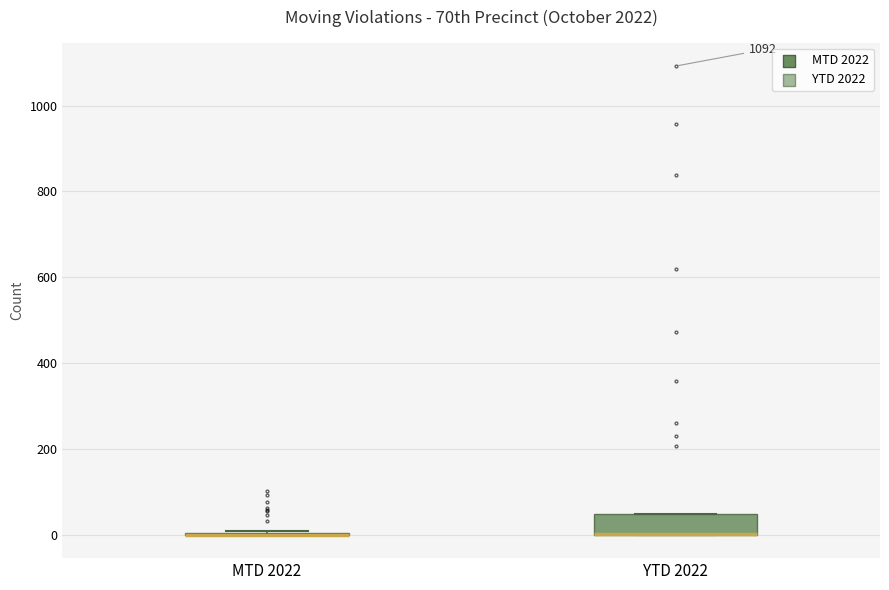

Reading left to right, read every box against the y-axis: the position of its median line, the range the box covers, and the ends of its whiskers. The values are not printed on the chart, so give them approximately, as read against the axis.

MTD 2022: box collapsed to a line at 0, whiskers 0 to 0
YTD 2022: median 0 (drawn on the box's lower edge), box 0 to 40, whiskers 0 to 40